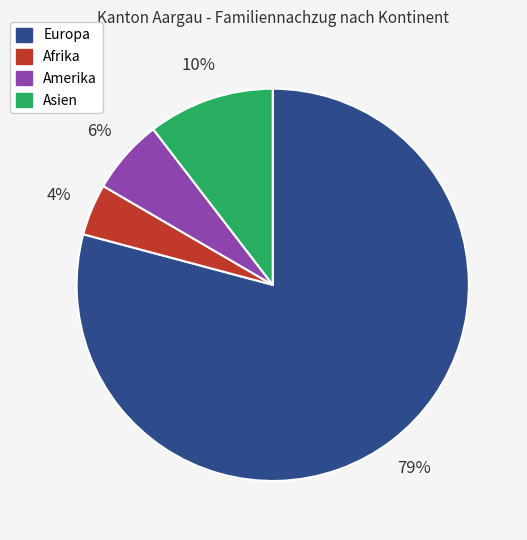

Approximately how many times larger is the value at Amerika compared to Afrika?

1.5